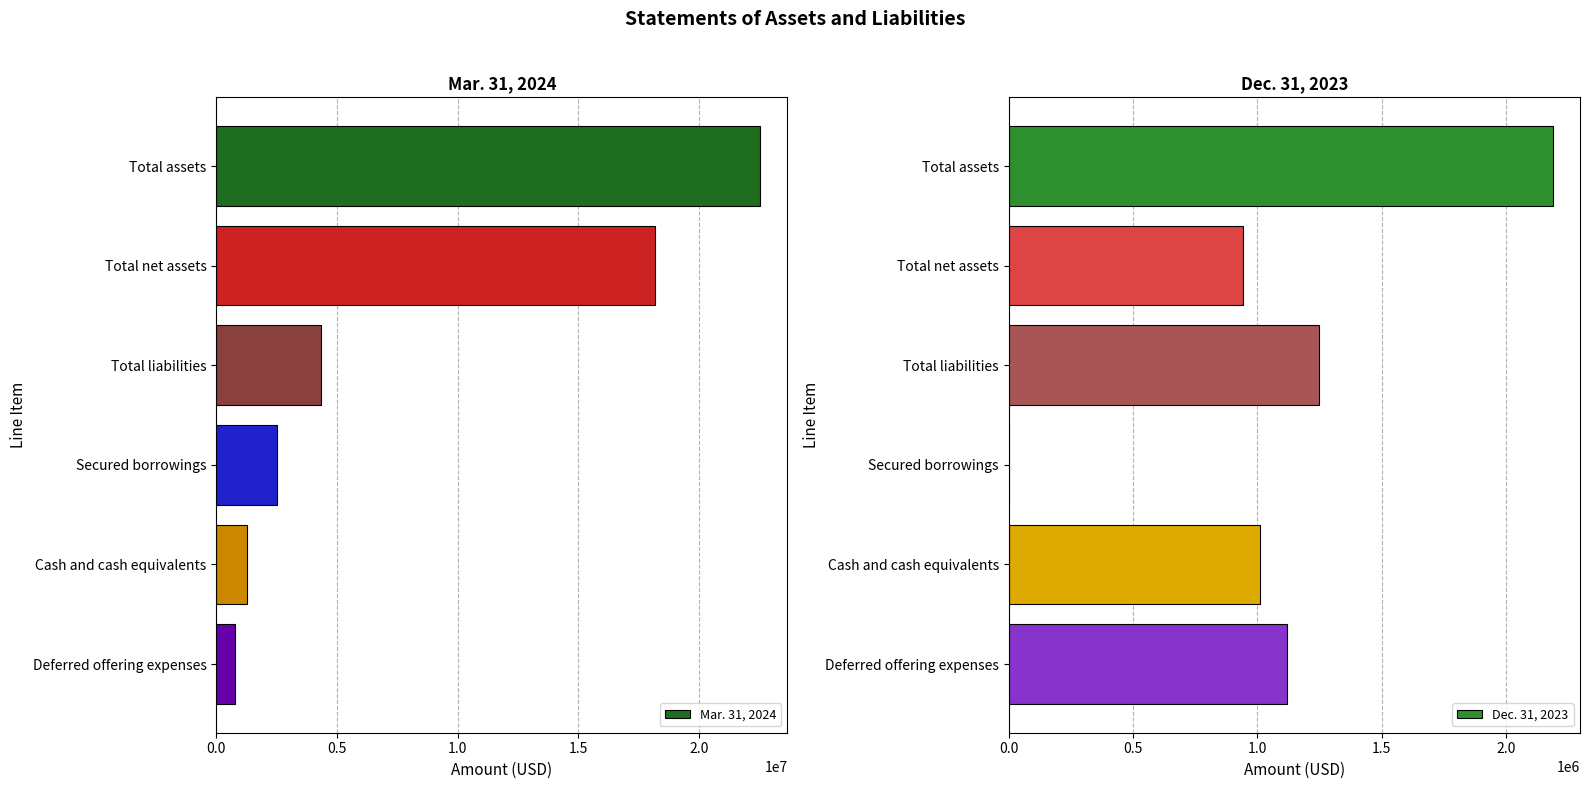

How many bars are there in total?

12